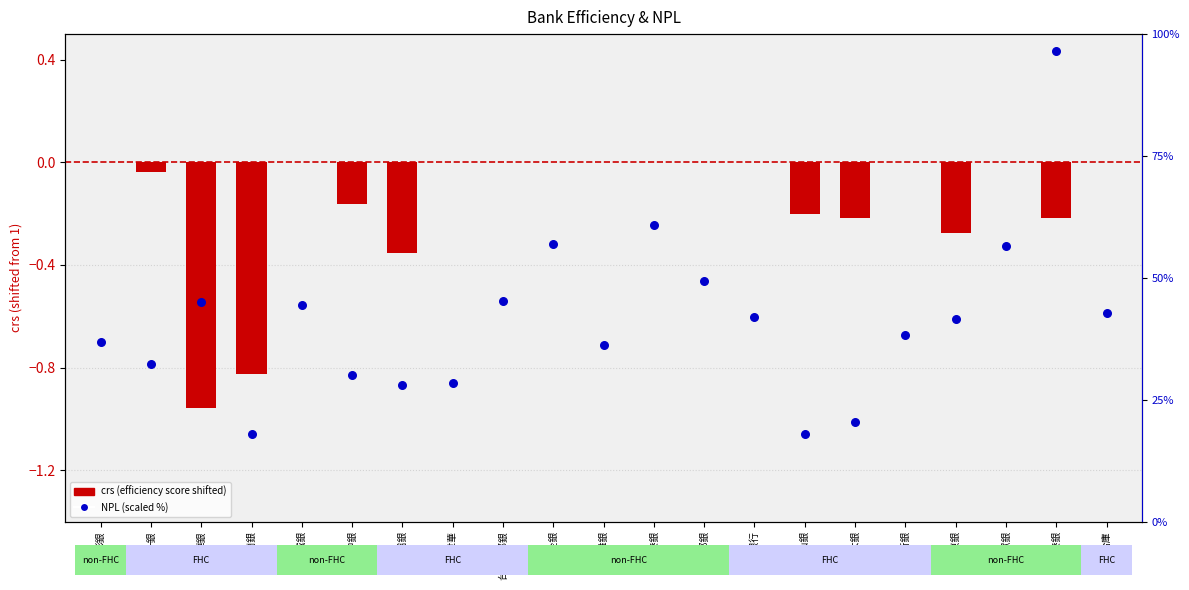

Is the value of NPL (scaled) at 國泰世華 greater than the value of crs (shifted) at 台北富邦銀?

Yes